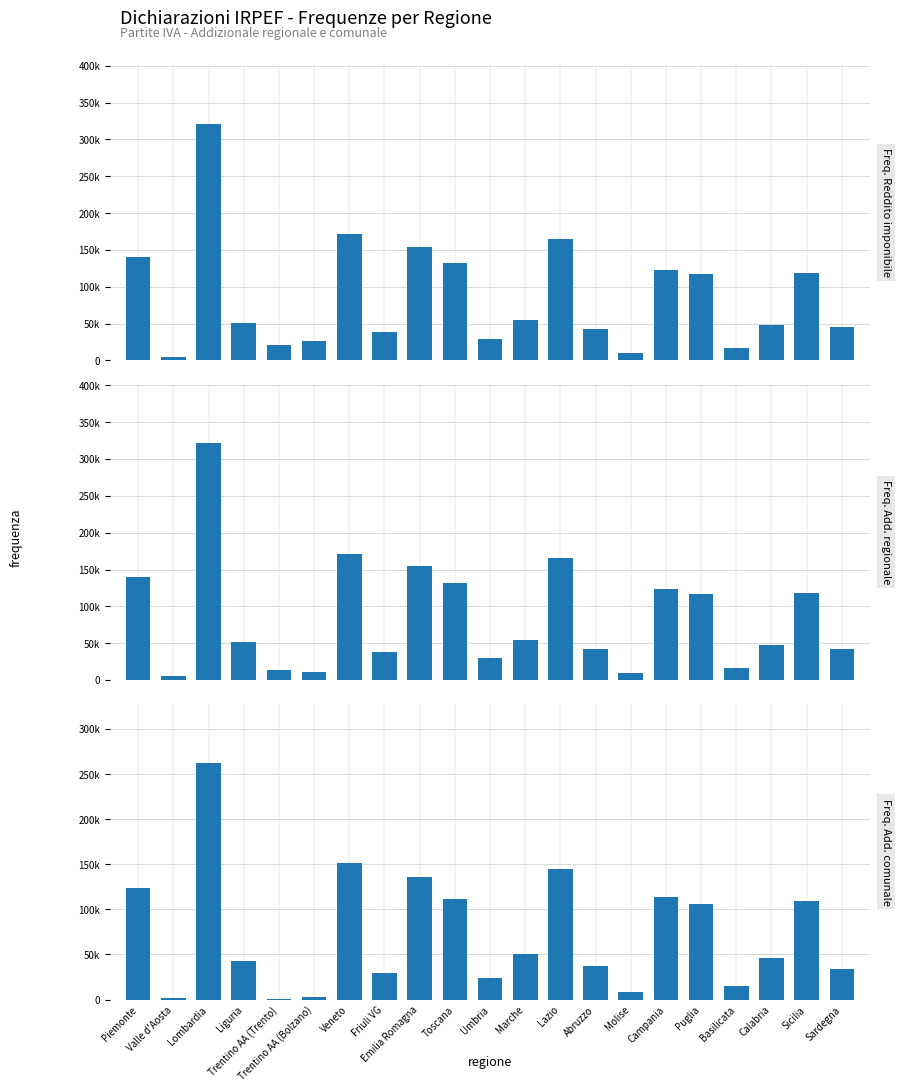

Between Basilicata and Calabria, which series saw the biggest shift?

Freq. Add. regionale